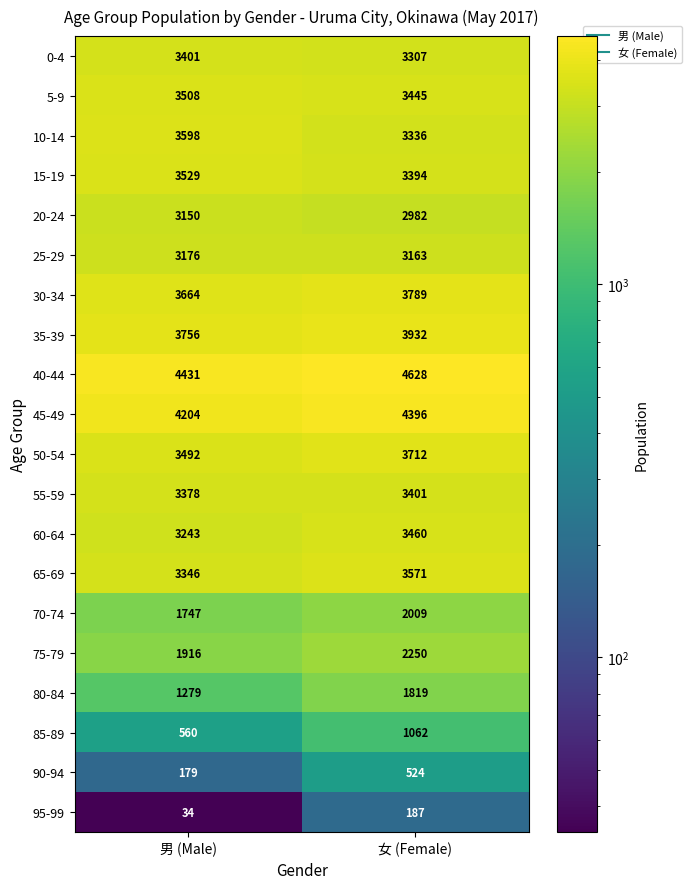

What is the smallest value displayed?

34